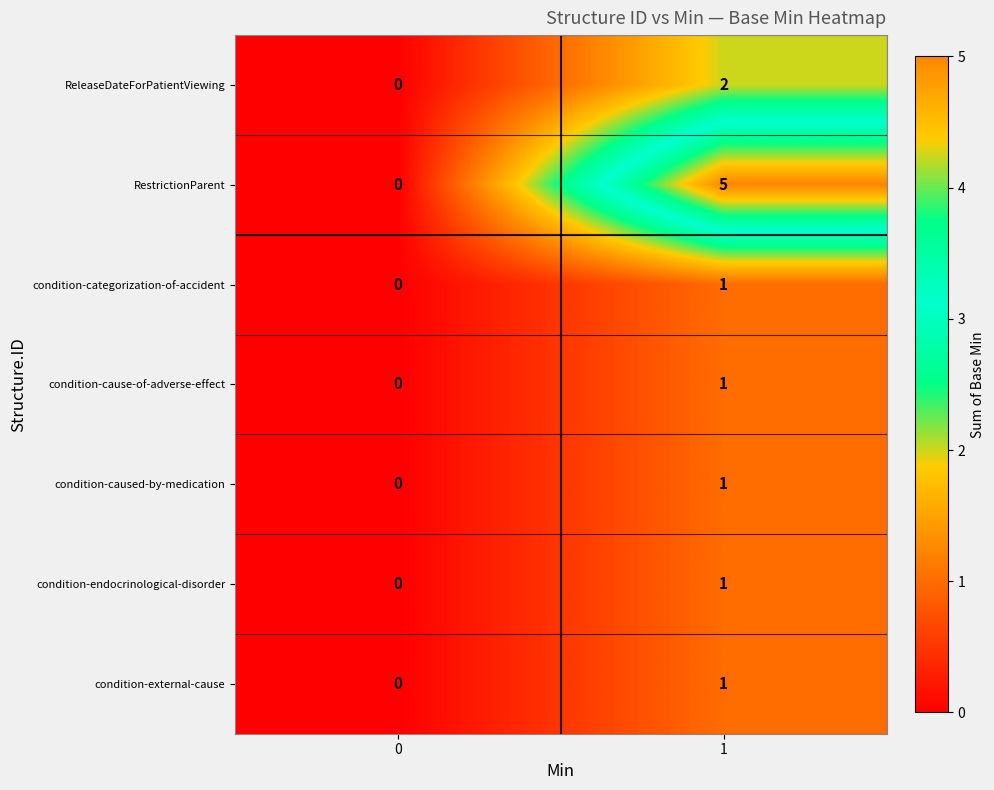

Which series has the largest total across all categories?

RestrictionParent